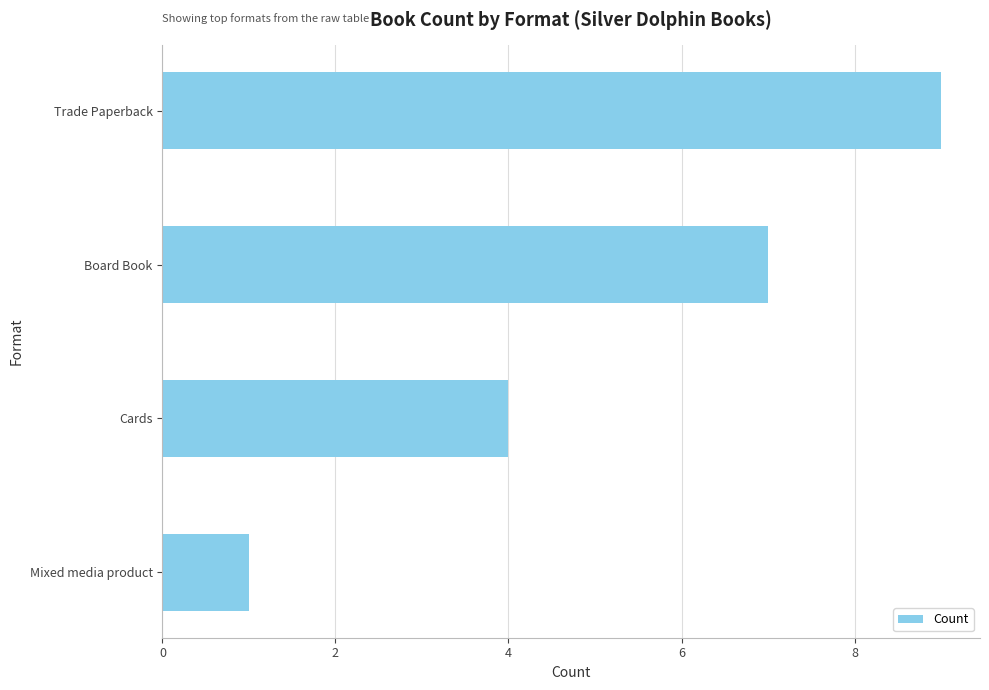

Are the bars horizontal?

Yes